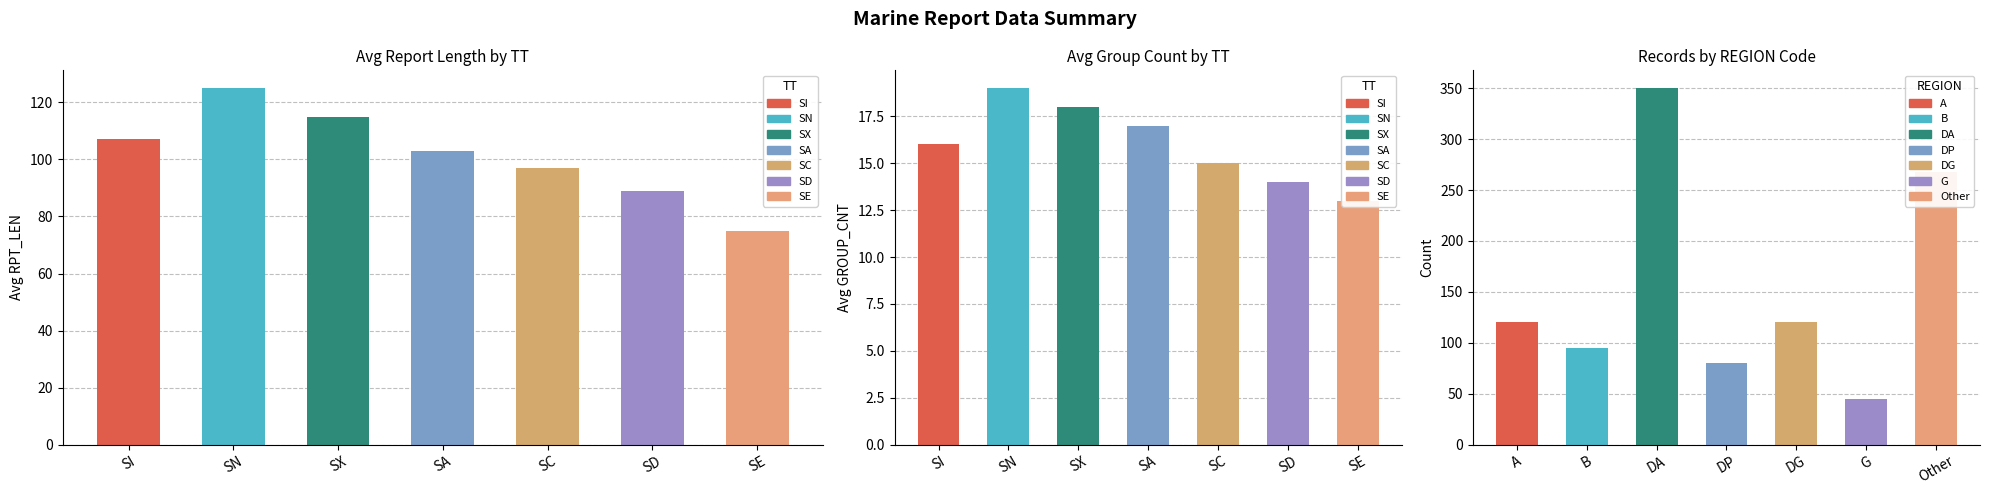

True or false: the data shows 146 at SC.

False